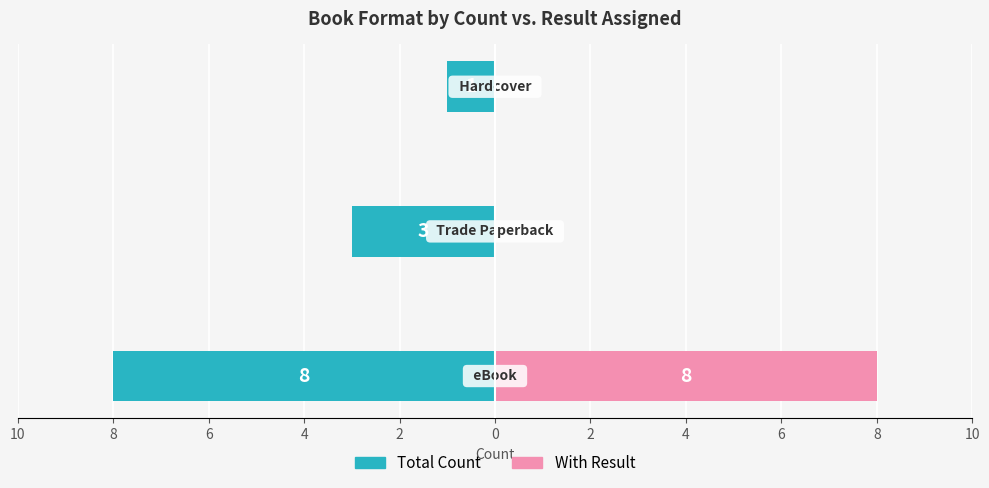

What is the difference between the maximum and minimum values in the With Result series?

8